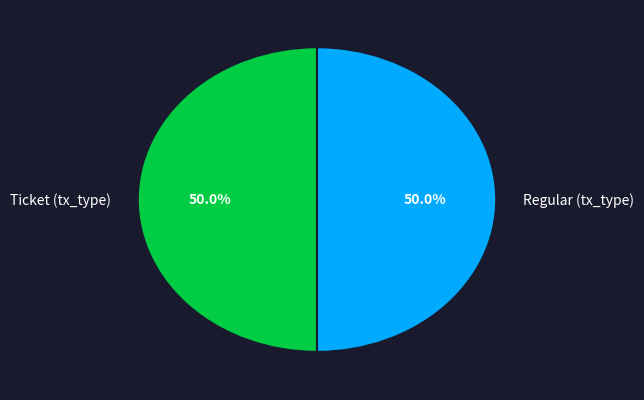

To the nearest percent, what is the difference between the largest and smallest slice percentages?

0%